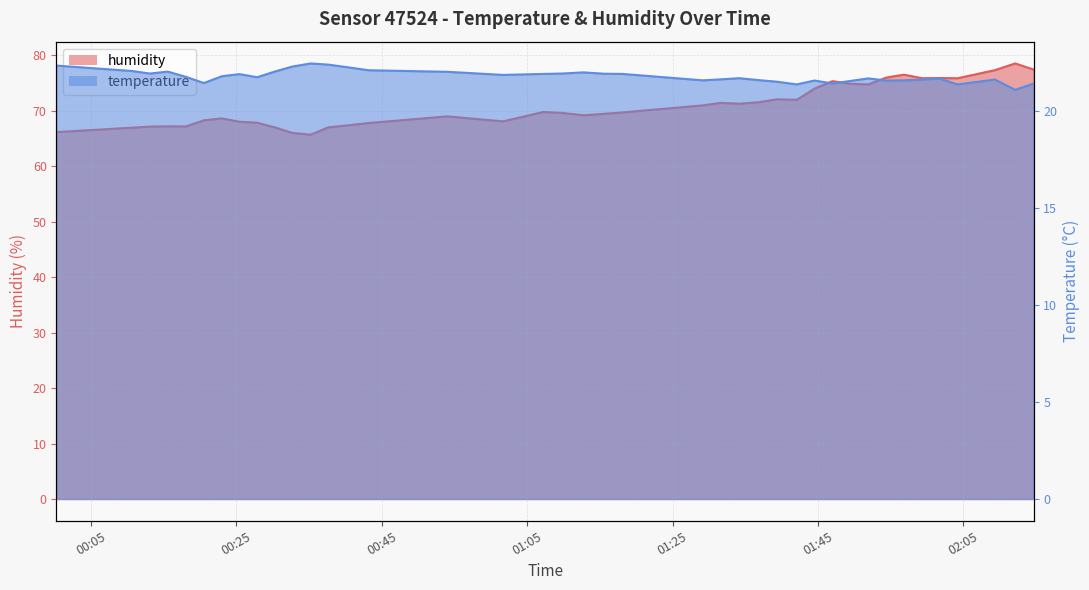

How many interior local peaks does the temperature series have?

9